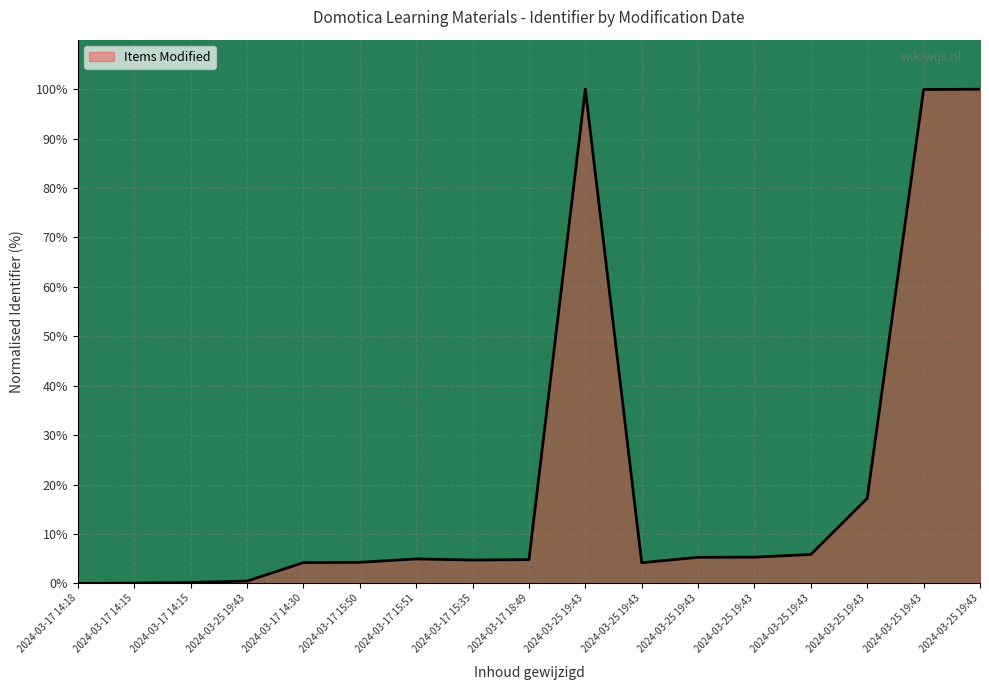

What is the difference between the maximum and minimum values?

100.0